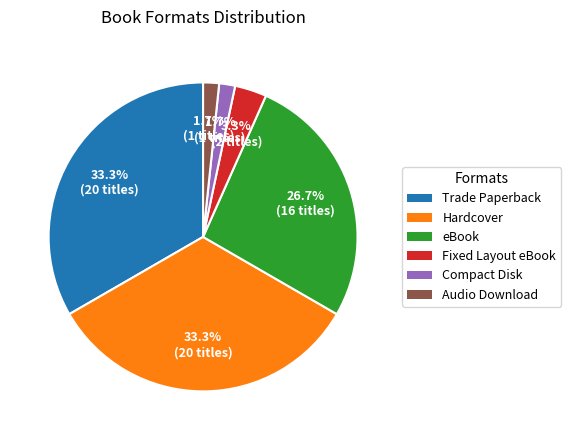

To the nearest percent, what is the difference between the largest and smallest slice percentages?

32%